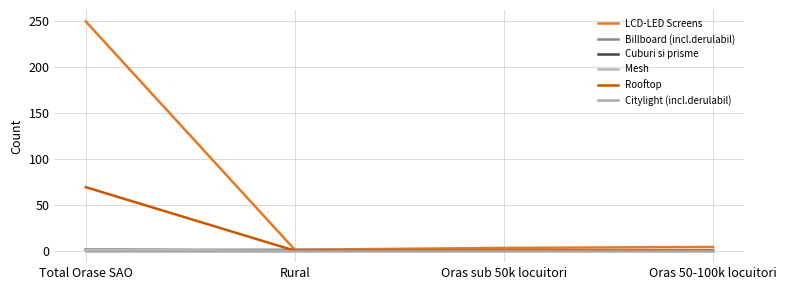

The LCD-LED Screens series shows 1 at Rural. True or false?

False